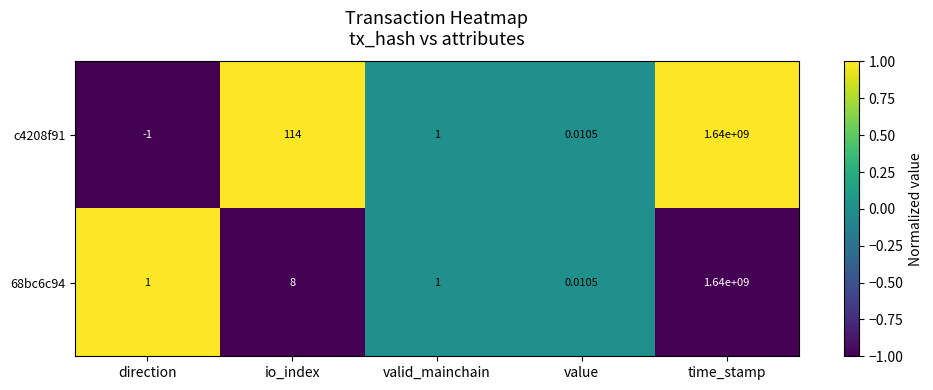

At which category is the sum across all series the highest?

time_stamp